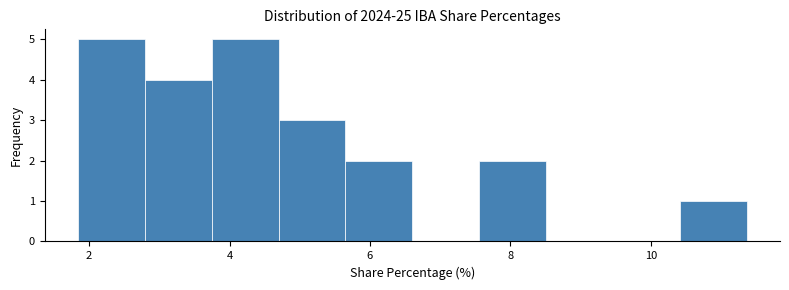

Reading left to right, transcribe this chart: for each bar, give the range it covers on the x-axis and its height. Neither the bar edges nor the heights are printed on the chart, so give them approximately, as read against the axes.

1.8 to 2.8: 5
2.8 to 3.8: 4
3.8 to 4.6: 5
4.6 to 5.6: 3
5.6 to 6.6: 2
6.6 to 7.6: 0
7.6 to 8.6: 2
8.6 to 9.4: 0
9.4 to 10.4: 0
10.4 to 11.4: 1